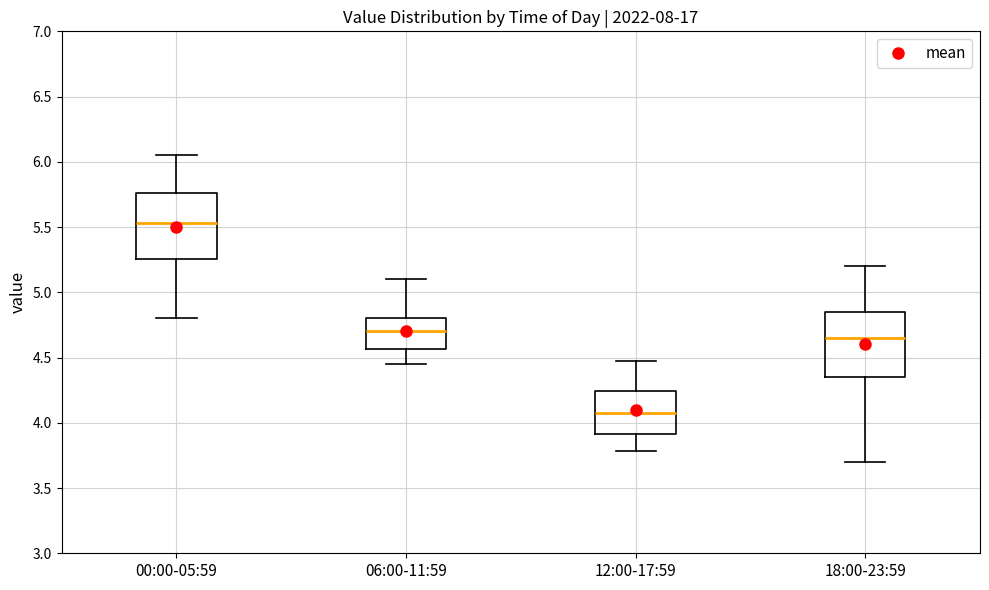

Reading left to right, read every box against the y-axis: the position of its median line, the range the box covers, and the ends of its whiskers. The values are not printed on the chart, so give them approximately, as read against the axis.

00:00-05:59: median 5.55, box 5.25 to 5.75, whiskers 4.80 to 6.05
06:00-11:59: median 4.70, box 4.55 to 4.80, whiskers 4.45 to 5.10
12:00-17:59: median 4.10, box 3.90 to 4.25, whiskers 3.80 to 4.45
18:00-23:59: median 4.65, box 4.35 to 4.85, whiskers 3.70 to 5.20